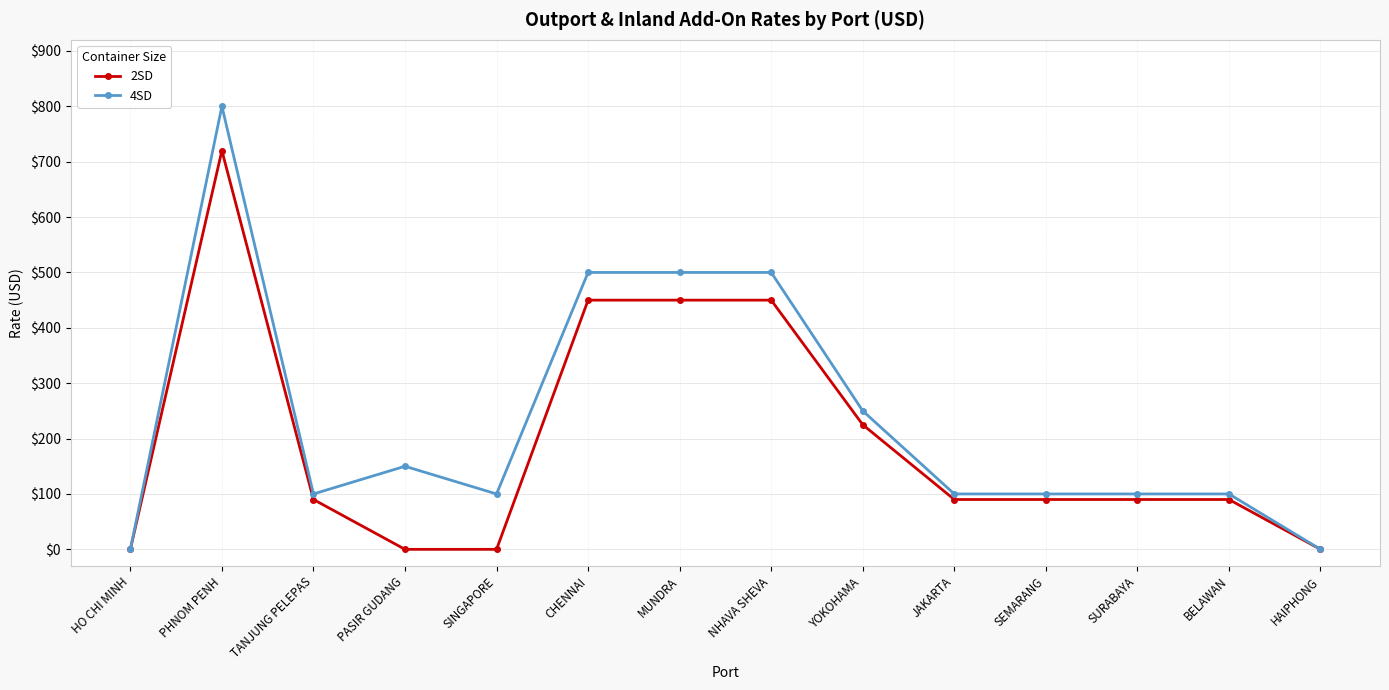

Is the value of 4SD at TANJUNG PELEPAS greater than the value of 2SD at PASIR GUDANG?

Yes